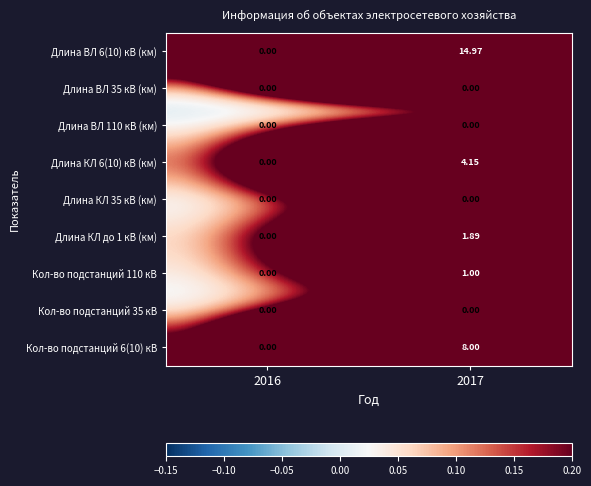

Is the value of Длина КЛ 6(10) кВ (км) at 2016 greater than the value of Кол-во подстанций 6(10) кВ at 2017?

No